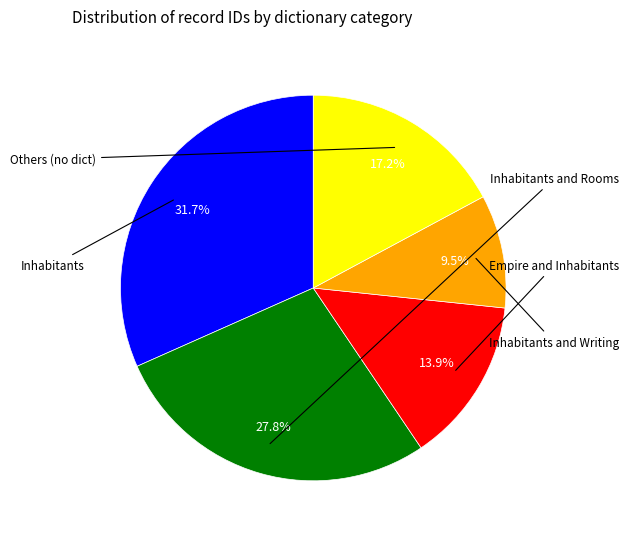

Is there a majority slice in this chart?

No